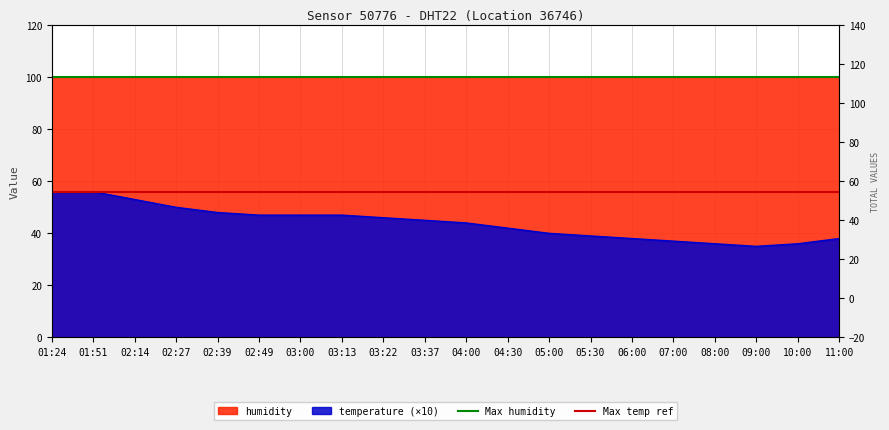

The value of Max humidity at 01:24 is 99.9. True or false?

True